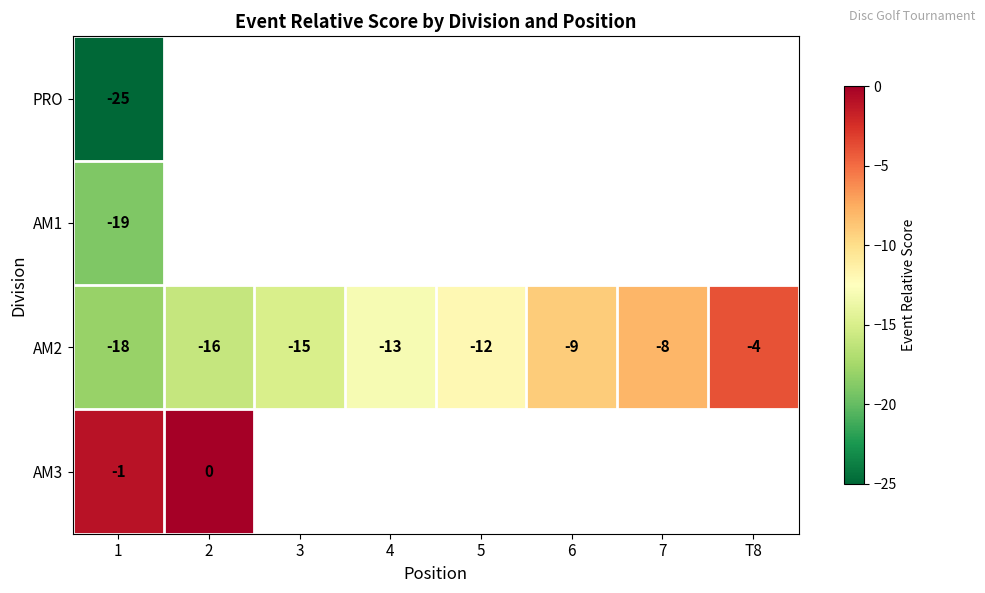

Where is AM2 nearest to the value -11?

5